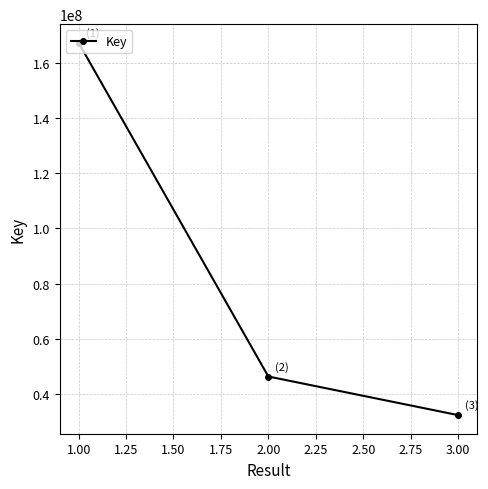

What is the label of the 2nd point from the left?

2.00